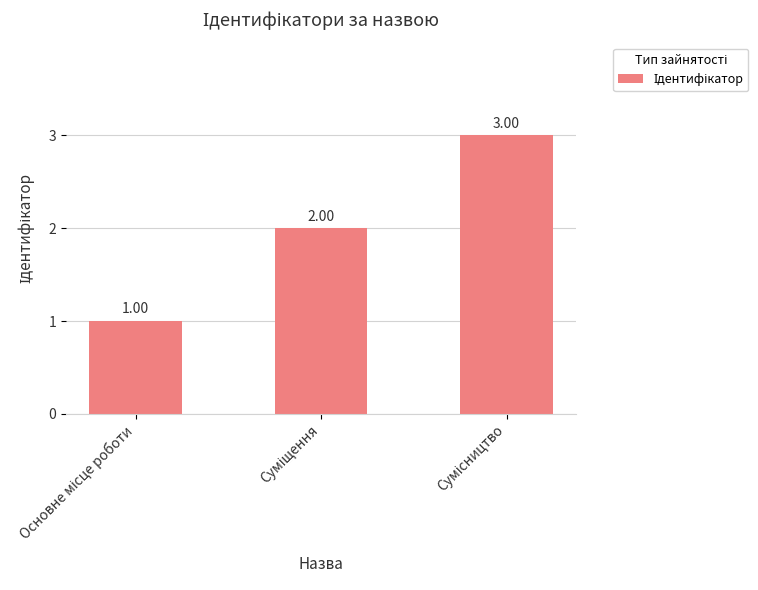

What is the minimum value shown in the chart?

1